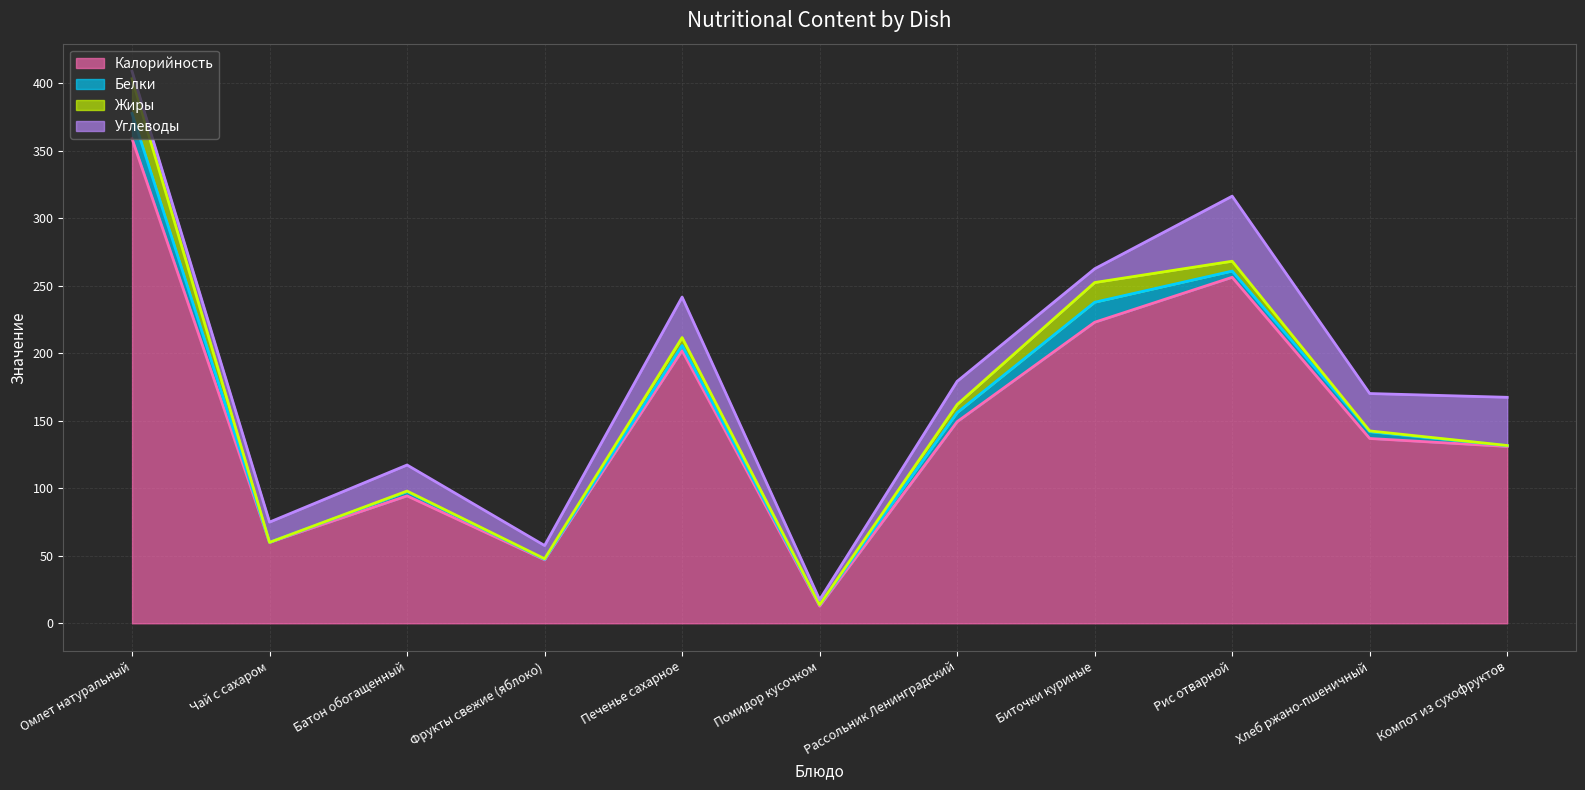

Reading right to left, transcribe all the data shown in this chart.

Калорийность: Компот из сухофруктов=131.0	Хлеб ржано-пшеничный=136.9	Рис отварной=256.3	Биточки куриные=223.0	Рассольник Ленинградский=149.3	Помидор кусочком=12.7	Печенье сахарное=202.0	Фрукты свежие (яблоко)=47.0	Батон обогащенный=94.4	Чай с сахаром=60.0	Омлет натуральный=359.0
Белки: Компот из сухофруктов=0.6	Хлеб ржано-пшеничный=5.0	Рис отварной=4.6	Биточки куриные=14.8	Рассольник Ленинградский=6.7	Помидор кусочком=1.0	Печенье сахарное=3.8	Фрукты свежие (яблоко)=0.4	Батон обогащенный=3.2	Чай с сахаром=0.0	Омлет натуральный=18.7
Жиры: Компот из сухофруктов=0.1	Хлеб ржано-пшеничный=0.6	Рис отварной=7.3	Биточки куриные=14.6	Рассольник Ленинградский=6.0	Помидор кусочком=0.0	Печенье сахарное=5.9	Фрукты свежие (яблоко)=0.4	Батон обогащенный=0.4	Чай с сахаром=0.0	Омлет натуральный=25.7
Углеводы: Компот из сухофруктов=35.7	Хлеб ржано-пшеничный=27.7	Рис отварной=48.2	Биточки куриные=10.2	Рассольник Ленинградский=17.2	Помидор кусочком=3.8	Печенье сахарное=30.0	Фрукты свежие (яблоко)=9.8	Батон обогащенный=19.3	Чай с сахаром=15.0	Омлет натуральный=5.5